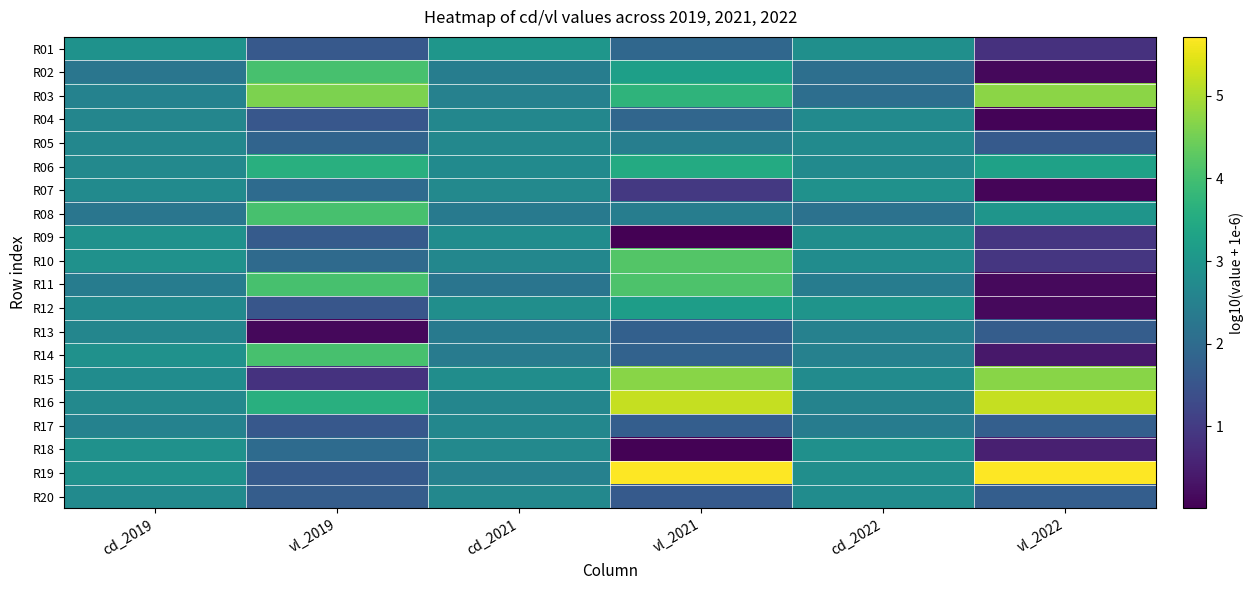

What is the total value across all series at vl_2022?

37.5